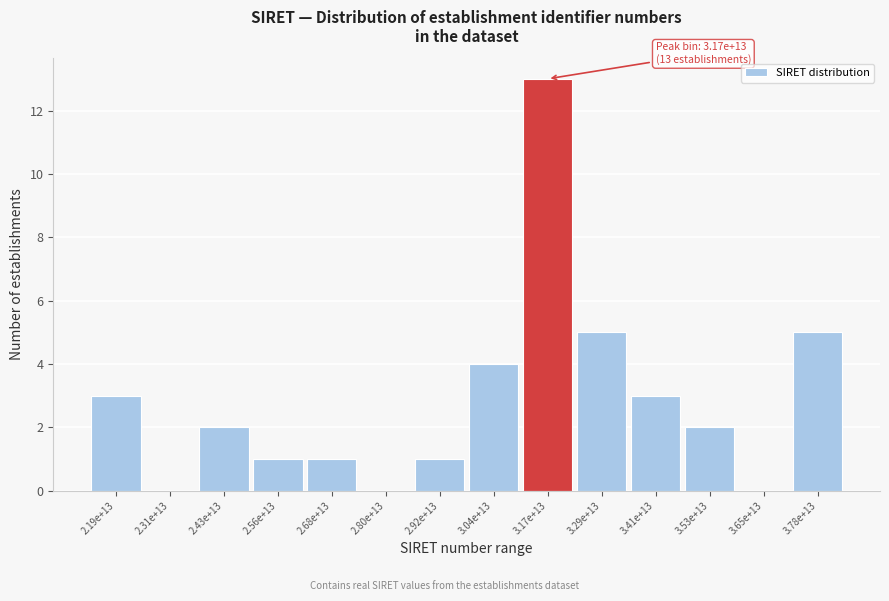

Reading left to right, what are all the values shown in this chart?

2.19e+13=3	2.31e+13=0	2.43e+13=2	2.56e+13=1	2.68e+13=1	2.80e+13=0	2.92e+13=1	3.04e+13=4	3.17e+13=13	3.29e+13=5	3.41e+13=3	3.53e+13=2	3.65e+13=0	3.78e+13=5